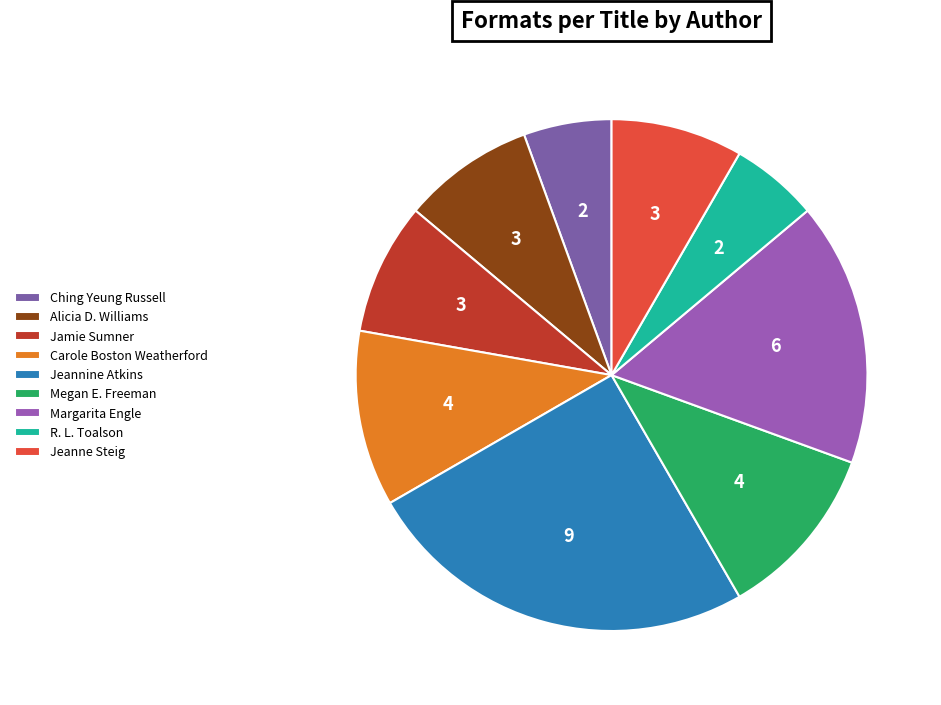

How many segments does this pie chart have?

9